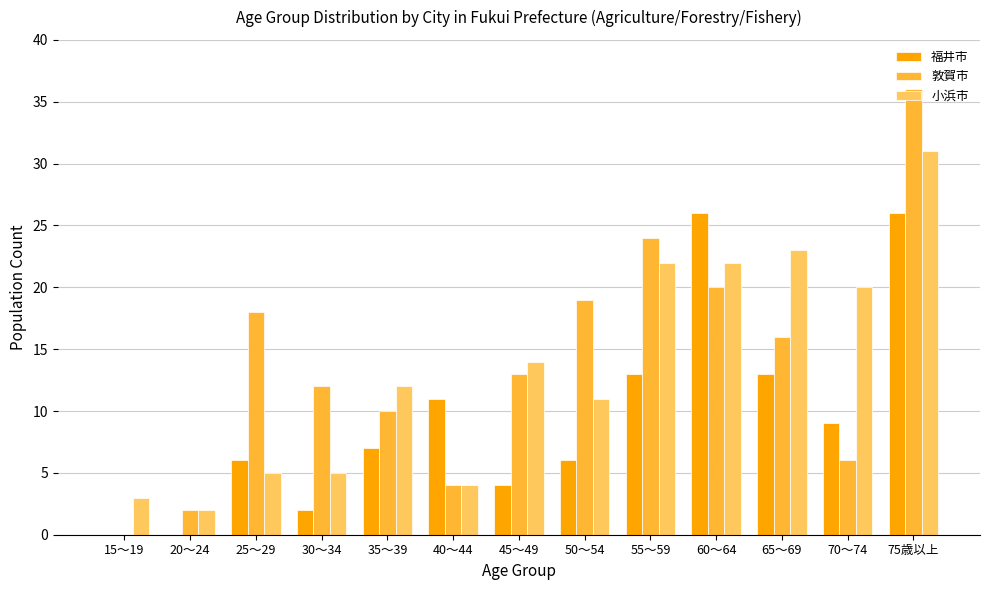

Which series has the largest range (max minus min)?

敦賀市